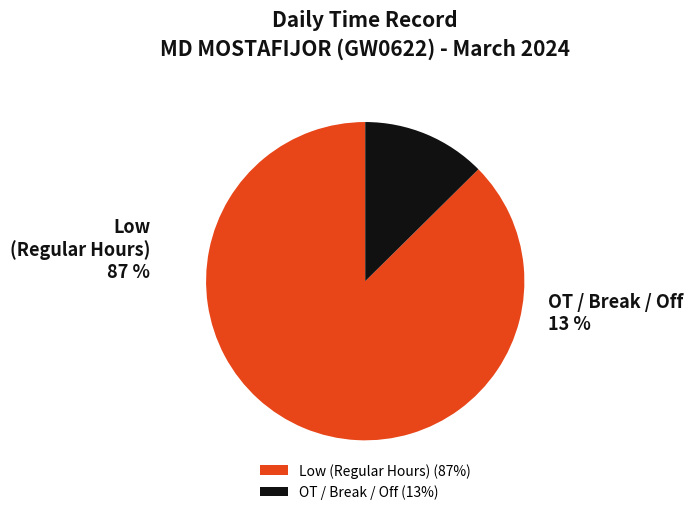

Which series has the widest spread of values?

Low (Regular Hours)